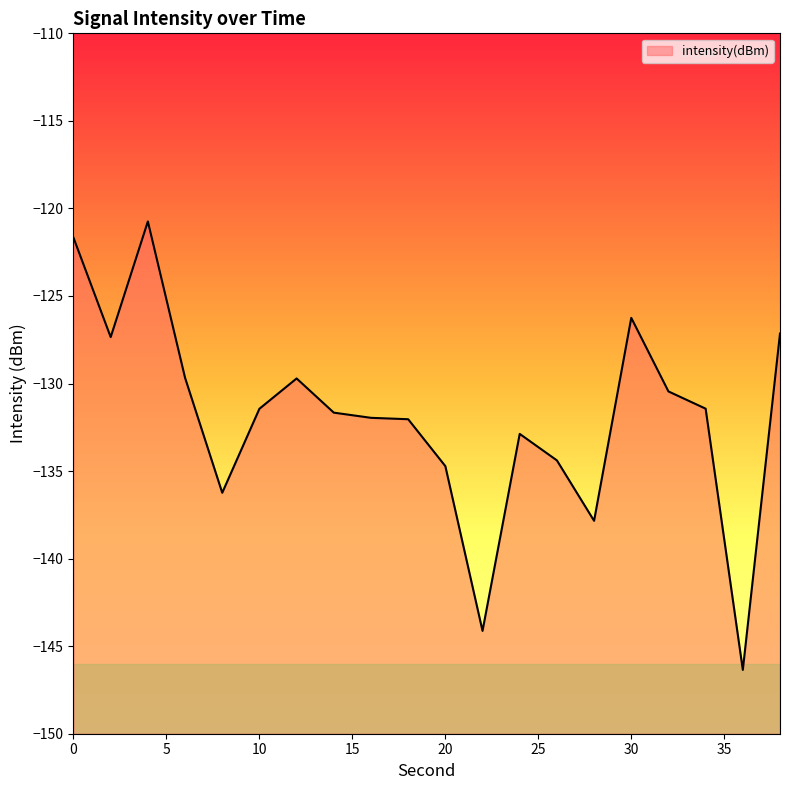

Reading right to left, what are all the values shown in this chart?

-127.1	-146.4	-131.4	-130.5	-126.2	-137.8	-134.4	-132.9	-144.1	-134.7	-132.0	-132.0	-131.7	-129.7	-131.4	-136.2	-129.7	-120.7	-127.3	-121.7